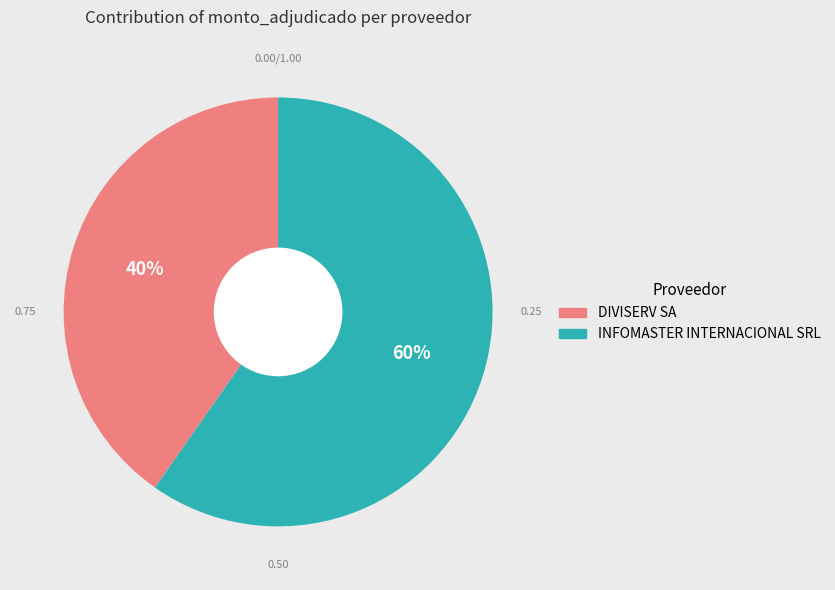

To the nearest percent, what percentage of the pie is INFOMASTER INTERNACIONAL SRL?

60%